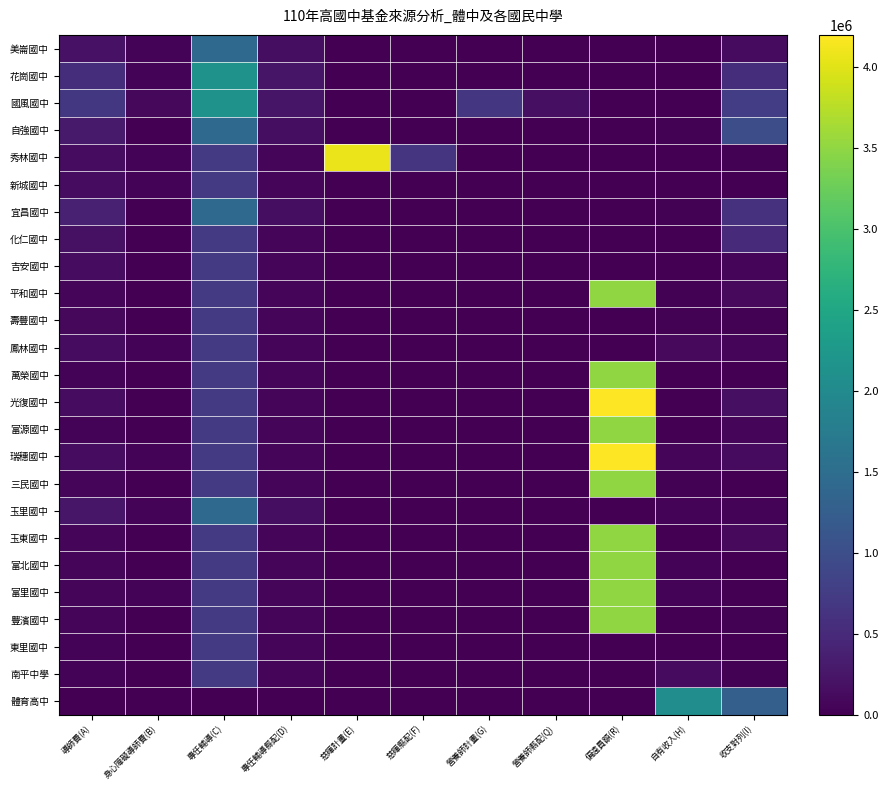

Rank the series at 慈暉計畫(E) from highest to lowest value.

秀林國中, 美崙國中, 花崗國中, 國風國中, 自強國中, 新城國中, 宜昌國中, 化仁國中, 吉安國中, 平和國中, 壽豐國中, 鳳林國中, 萬榮國中, 光復國中, 富源國中, 瑞穗國中, 三民國中, 玉里國中, 玉東國中, 富北國中, 富里國中, 豐濱國中, 東里國中, 南平中學, 體育高中